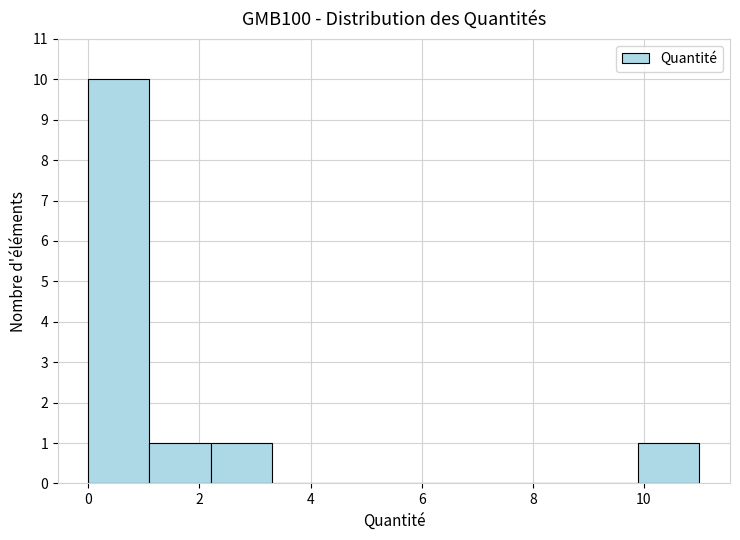

How tall is the bar that spans 1.2 to 2.2 on the x-axis? Neither the bar edges nor the heights are printed on the chart, so give them approximately, as read against the axes.

1